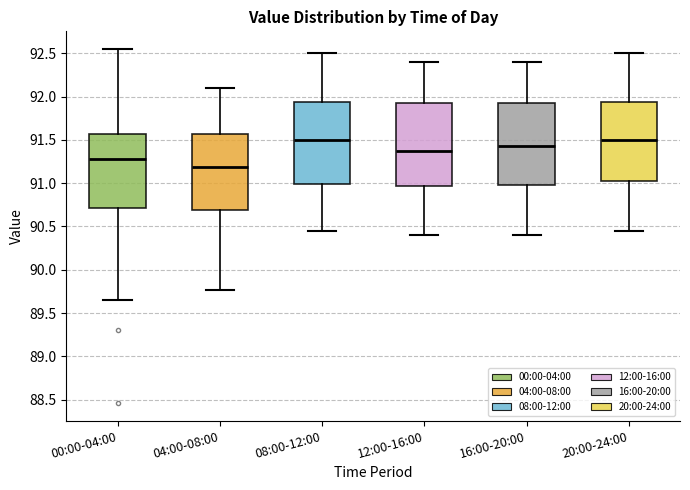

Which box has the lowest median line?

04:00-08:00